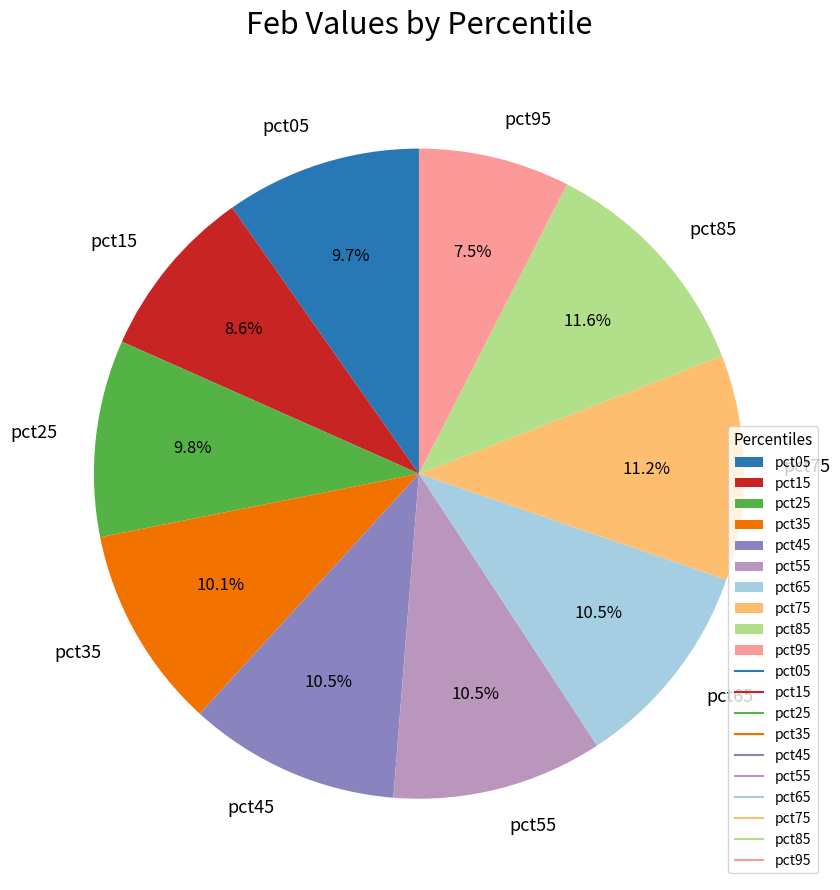

Which category has the smallest portion of the pie?

pct95